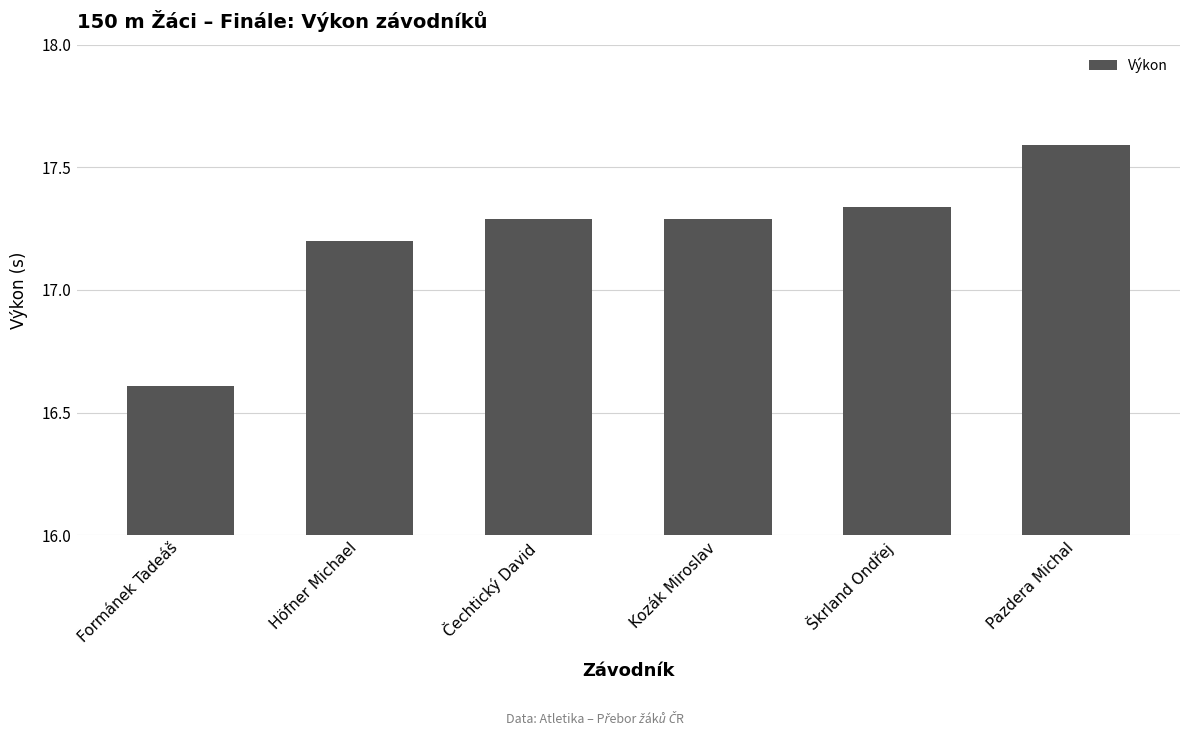

How many data points are less than 17?

1